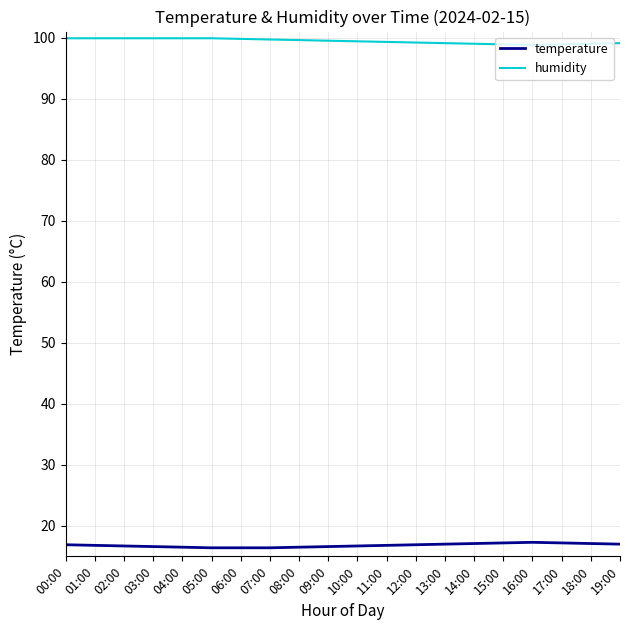

What is the difference between the highest and lowest values at 18:00?

81.9